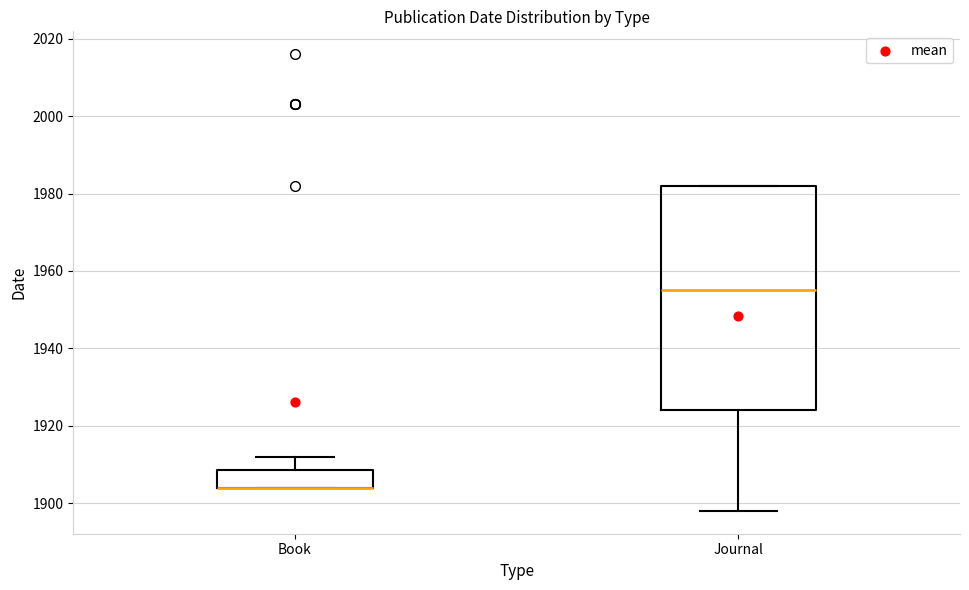

Where does the lower whisker of the box for Journal end on the y-axis? The values are not printed on the chart, so give them approximately, as read against the axis.

1898